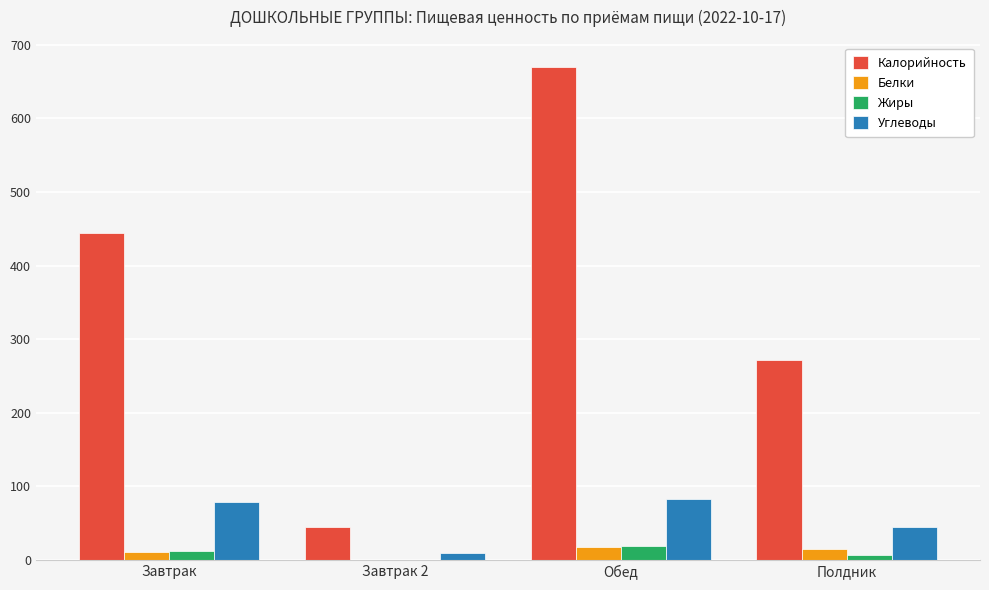

Between Завтрак and Полдник, which series saw the biggest shift?

Калорийность